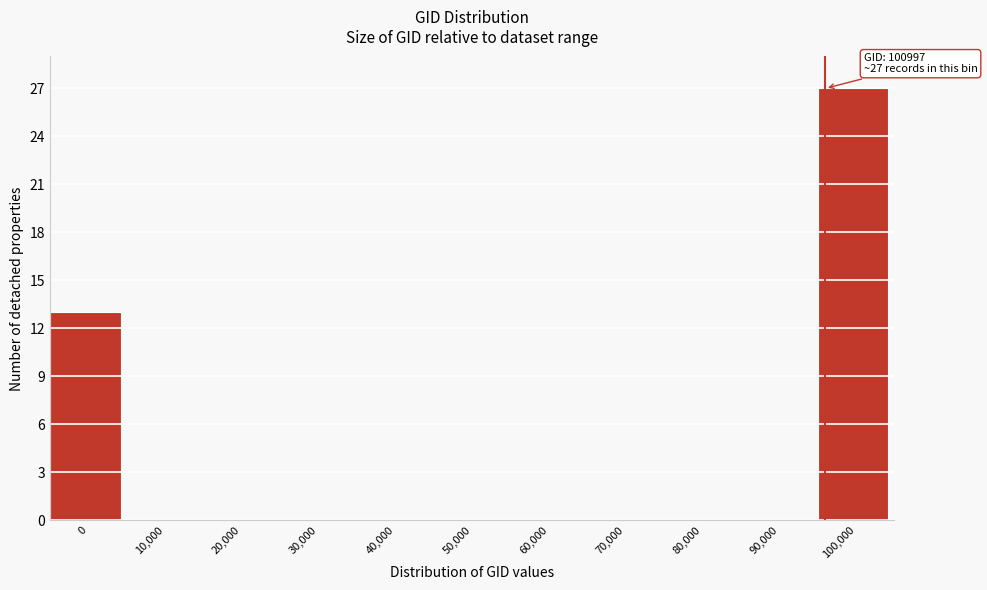

Reading left to right, extract all data points from this chart.

0=13	10,000=0	20,000=0	30,000=0	40,000=0	50,000=0	60,000=0	70,000=0	80,000=0	90,000=0	100,000=27